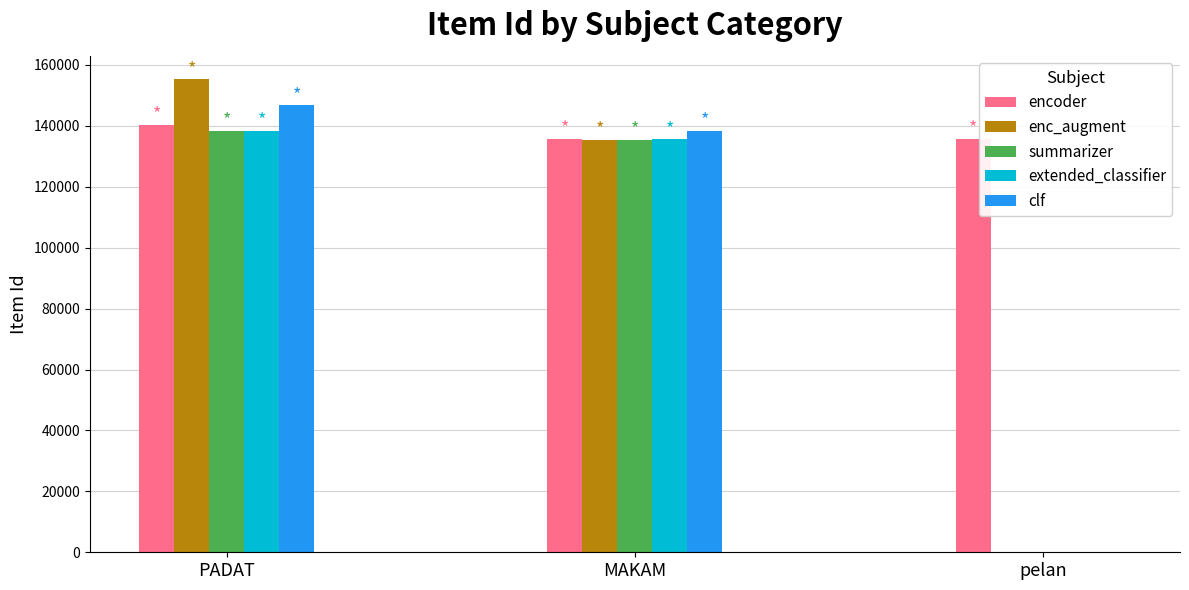

What is the sum of the clf values at MAKAM and PADAT?

285116